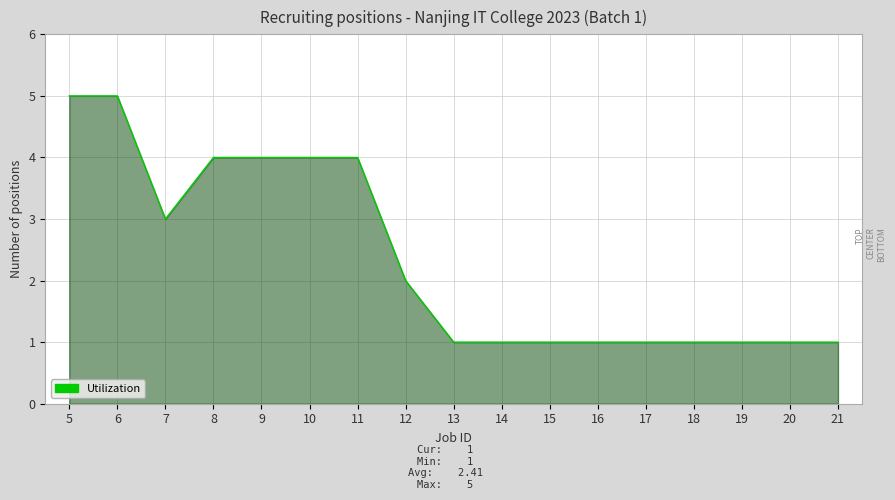

The value at 7 is 3. True or false?

True